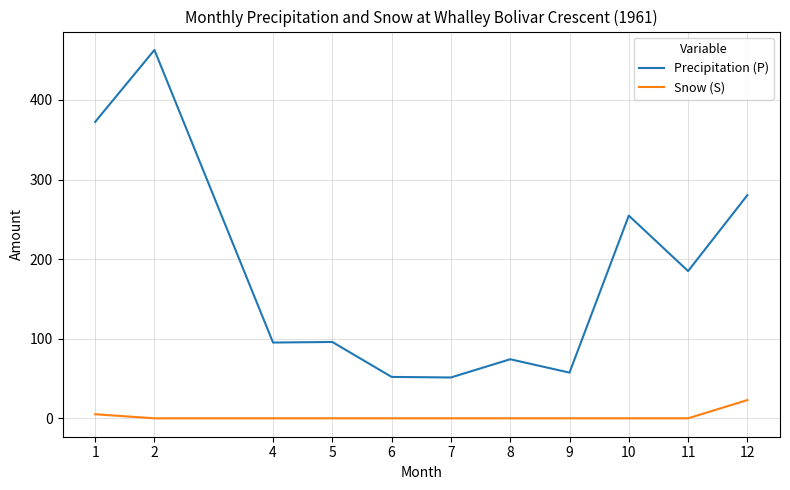

What is the maximum value shown in the chart?

462.8